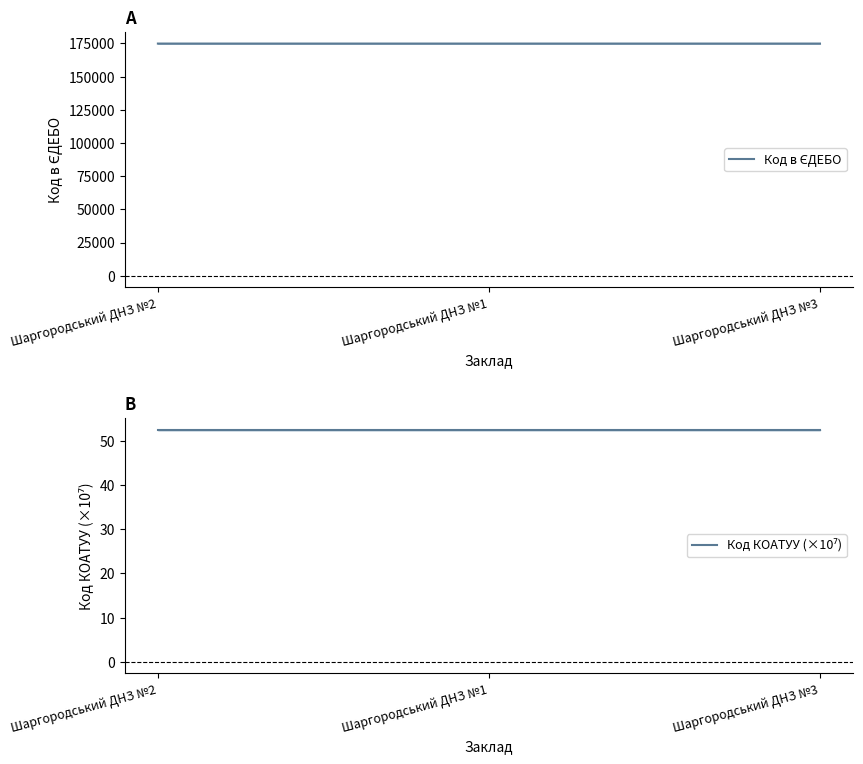

Which has a higher value, Шаргородський ДНЗ №2 or Шаргородський ДНЗ №1?

Шаргородський ДНЗ №2